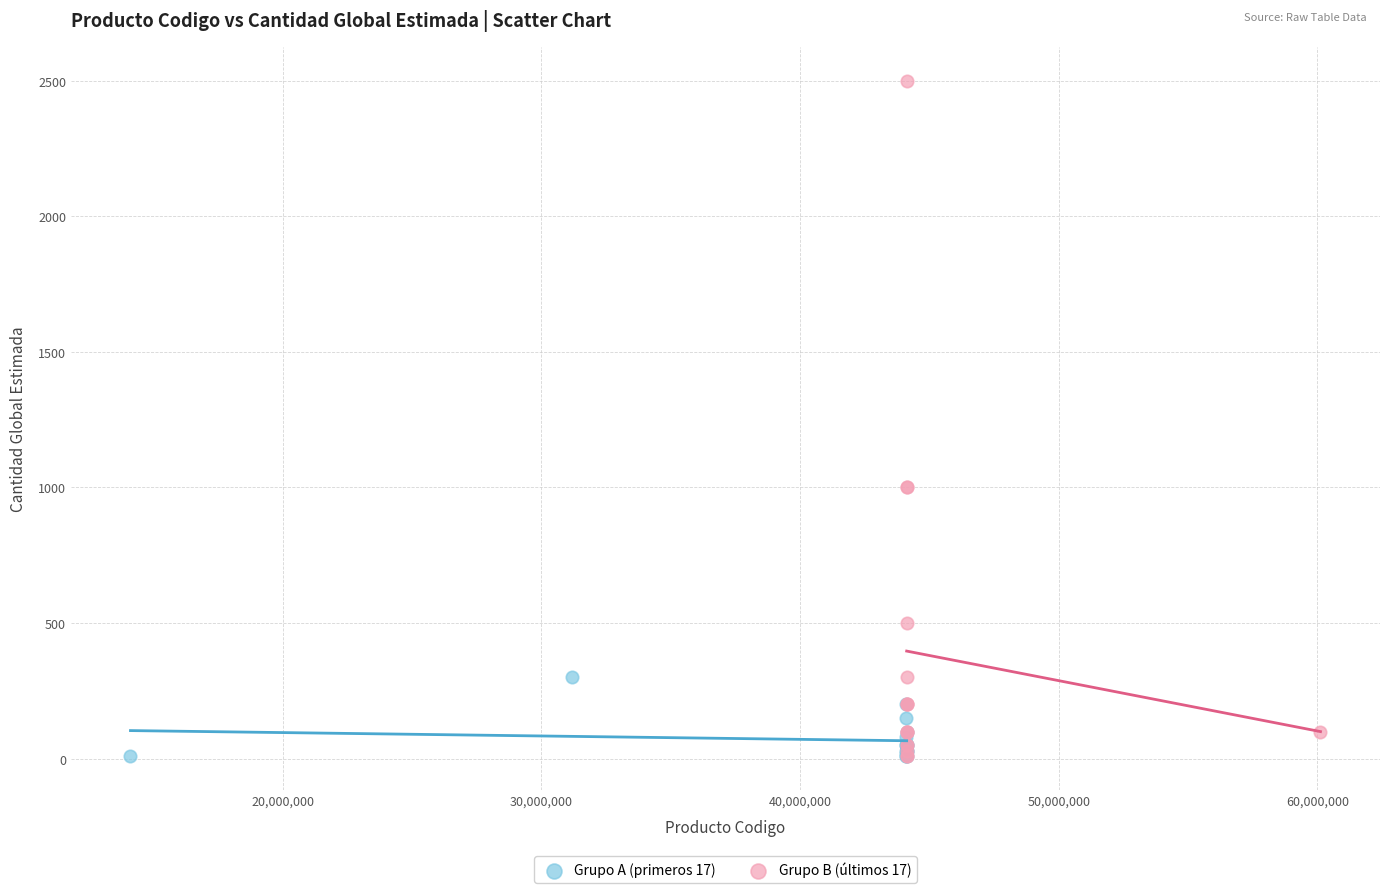

What are all the series names shown in the legend?

Grupo A (primeros 17), Grupo B (últimos 17)